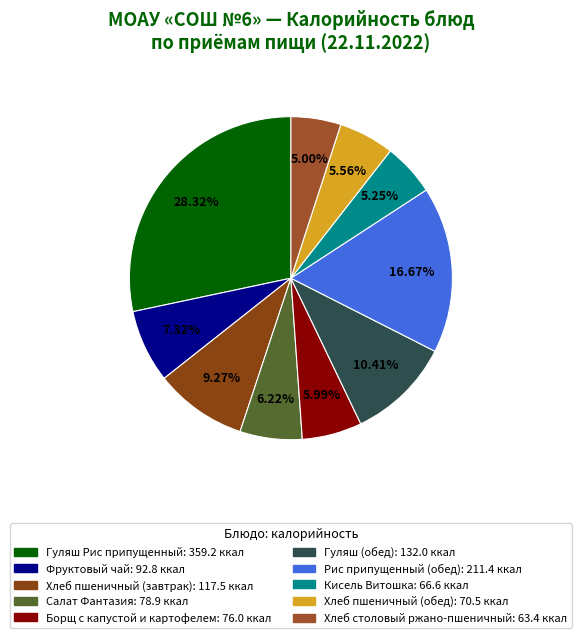

What percentage is the Гуляш Рис припущенный slice, to the nearest percent?

28%